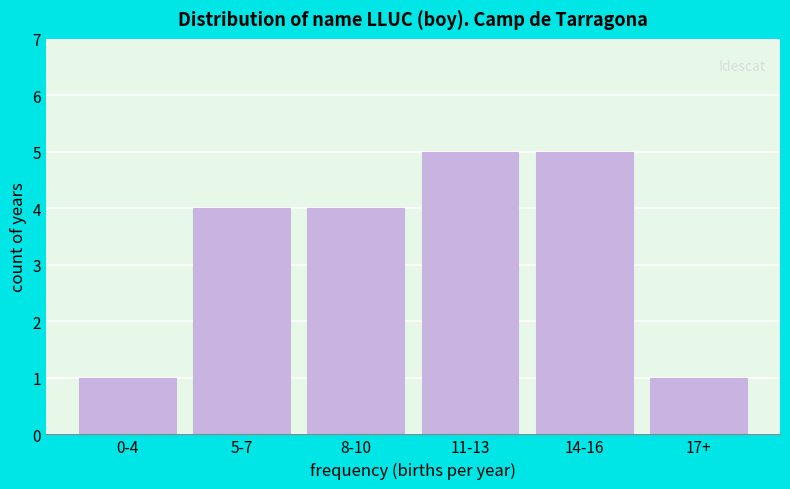

Reading right to left, transcribe all the data shown in this chart.

1	5	5	4	4	1